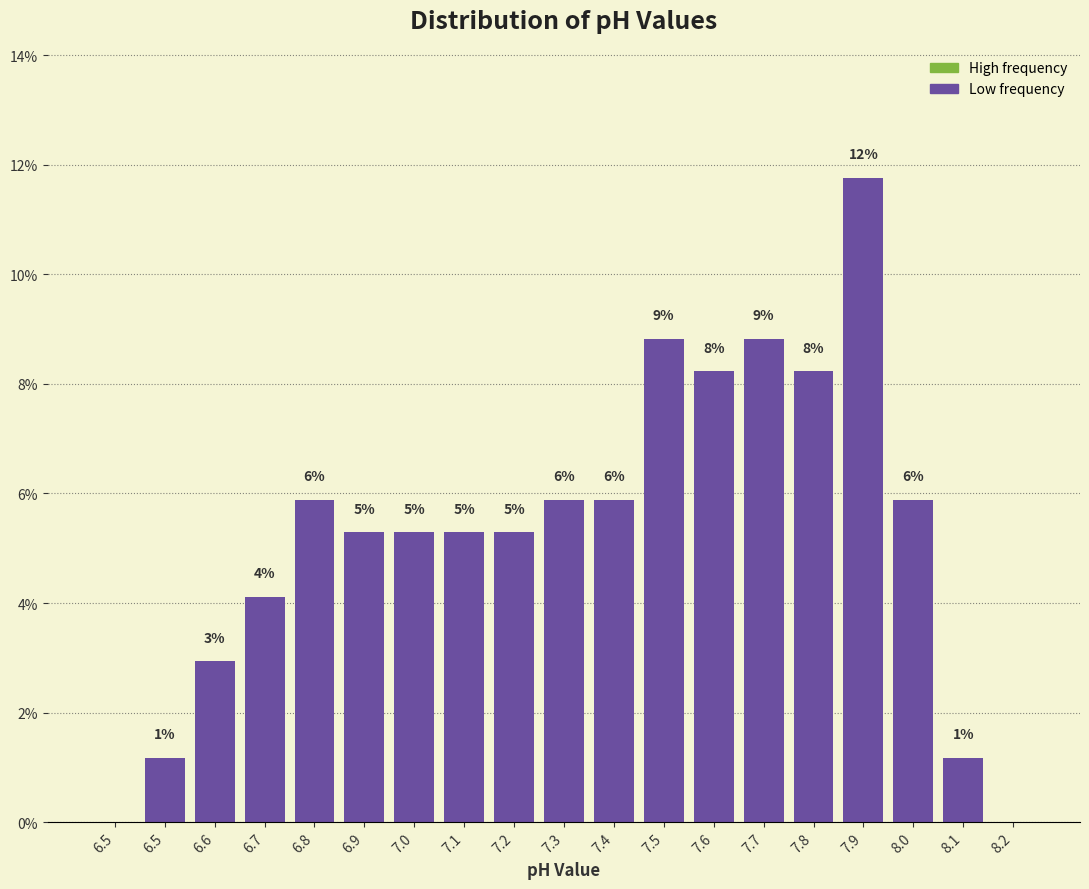

Are the bars horizontal?

No